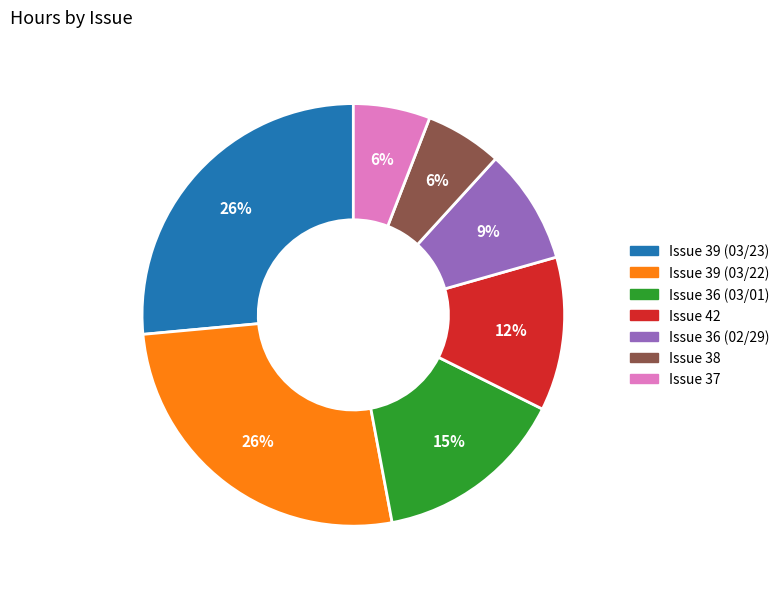

Is the sum of Issue 36 (03/01) and Issue 39 (03/23) greater than half?

No